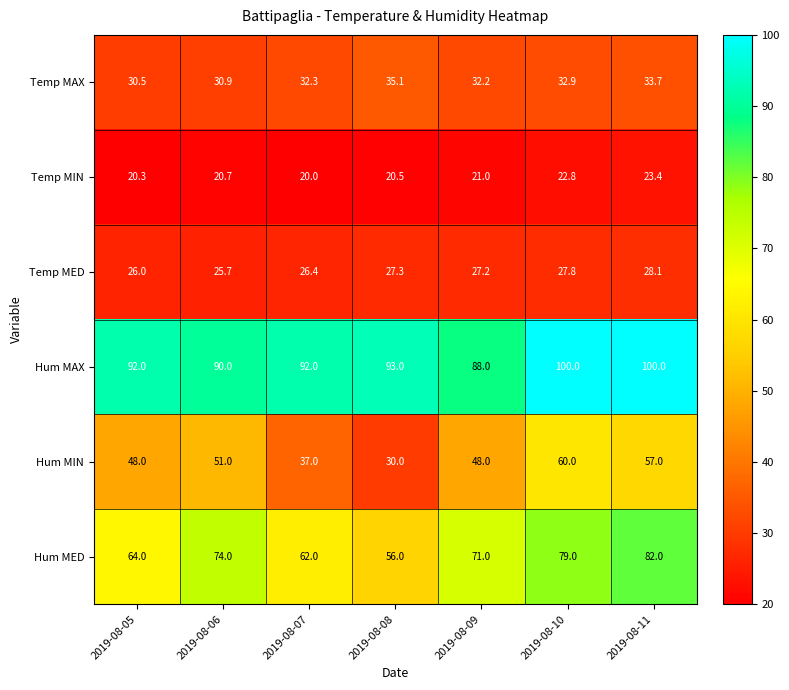

Where is Temp MAX nearest to the value 32?

2019-08-09